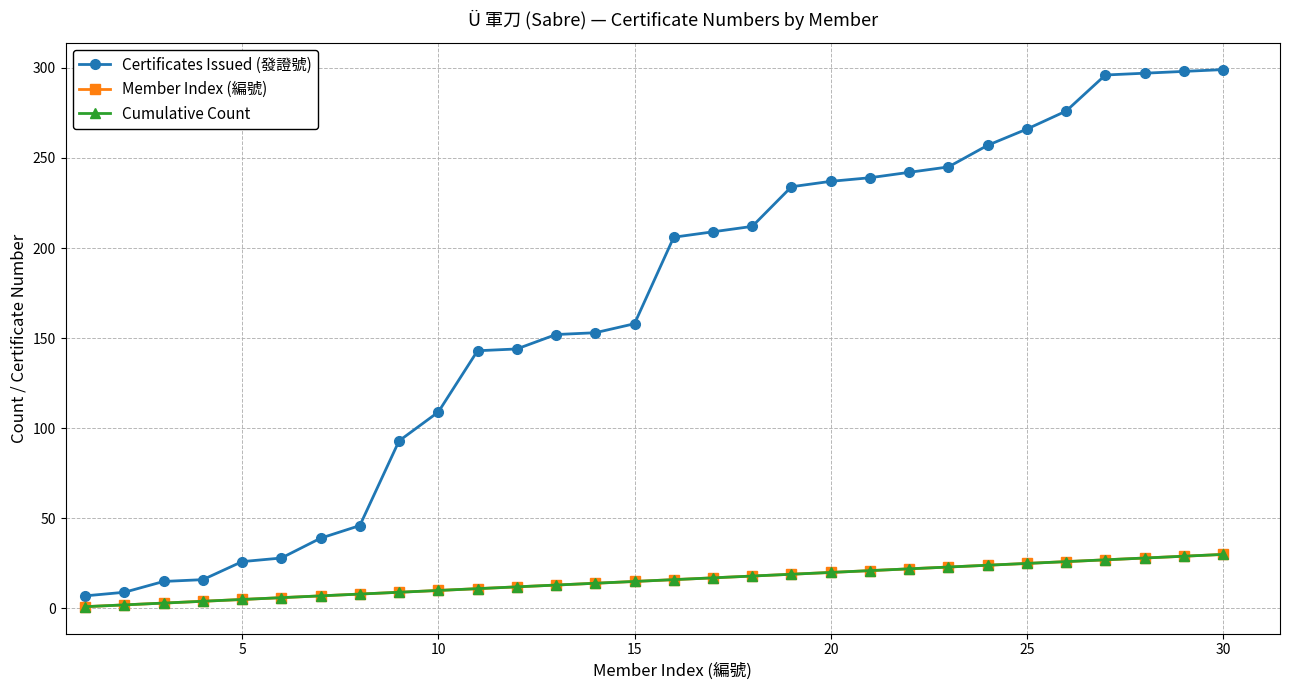

Does the chart have visible grid lines?

Yes